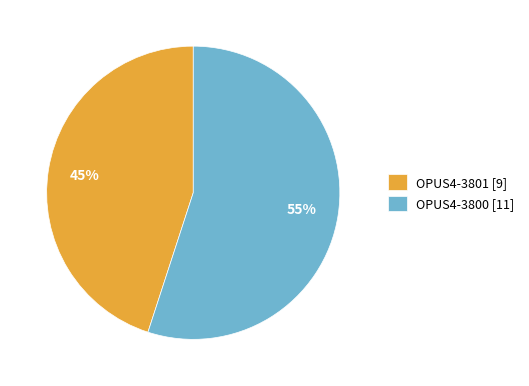

To the nearest percent, what portion does OPUS4-3800 represent?

55%